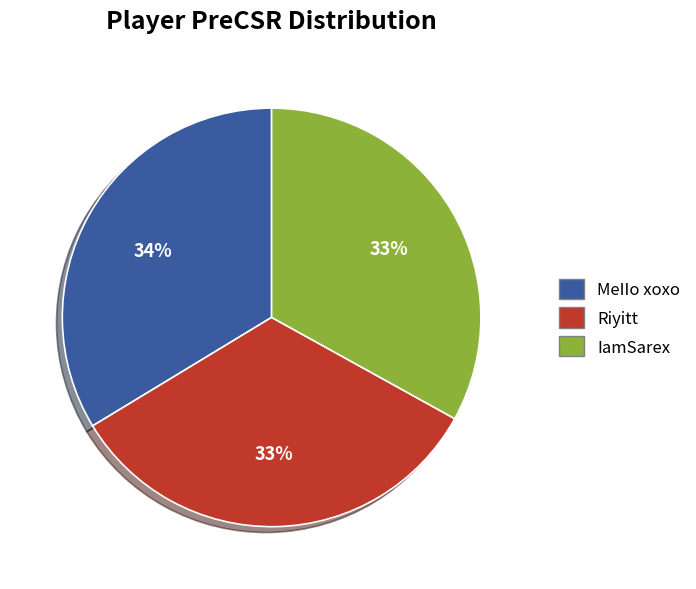

How many slices are in this pie chart?

3